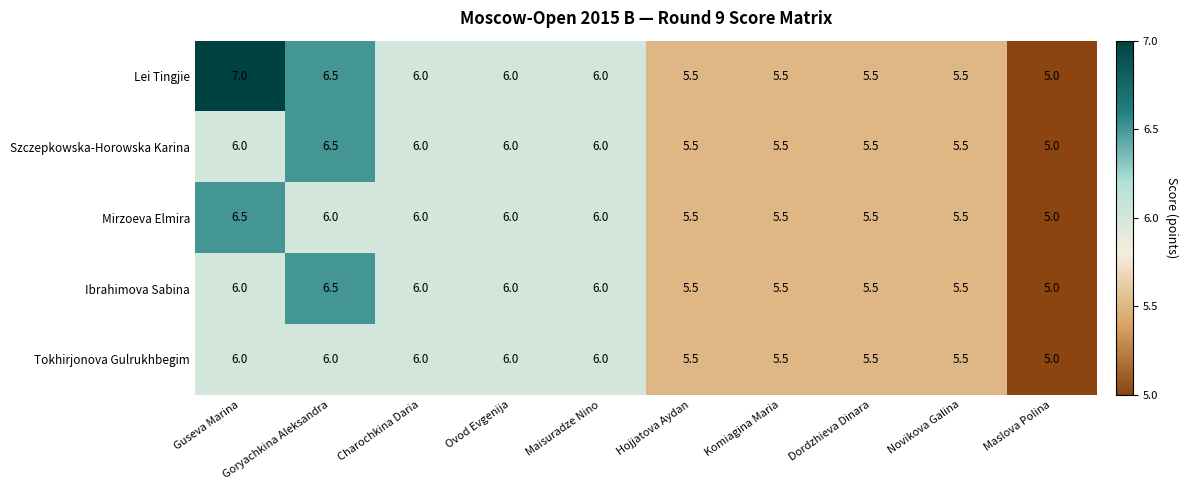

What is the difference between the maximum and minimum values in the Szczepkowska-Horowska Karina series?

1.5